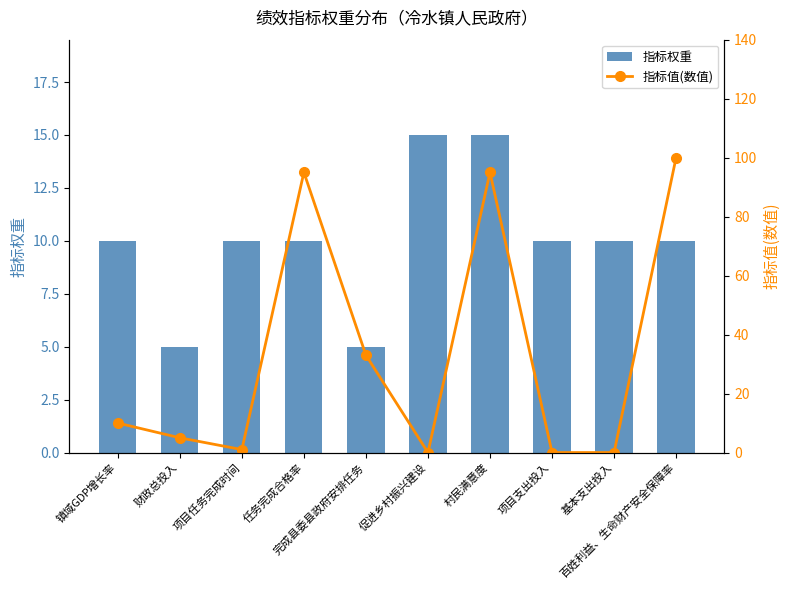

Where does the 指标权重 series first go above 10?

促进乡村振兴建设